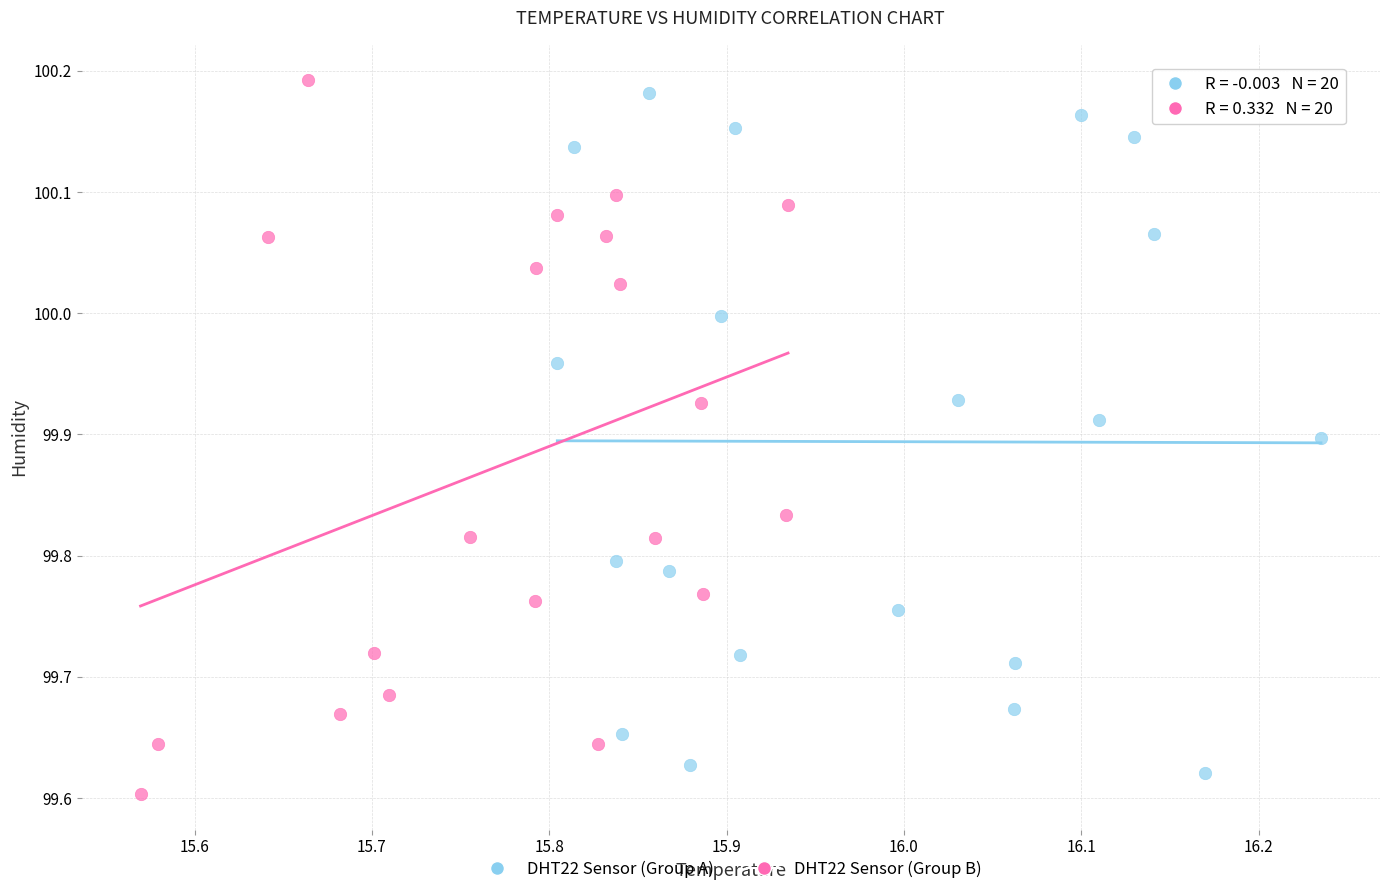

What are all the series names shown in the legend?

DHT22 Sensor (Group A), DHT22 Sensor (Group B)